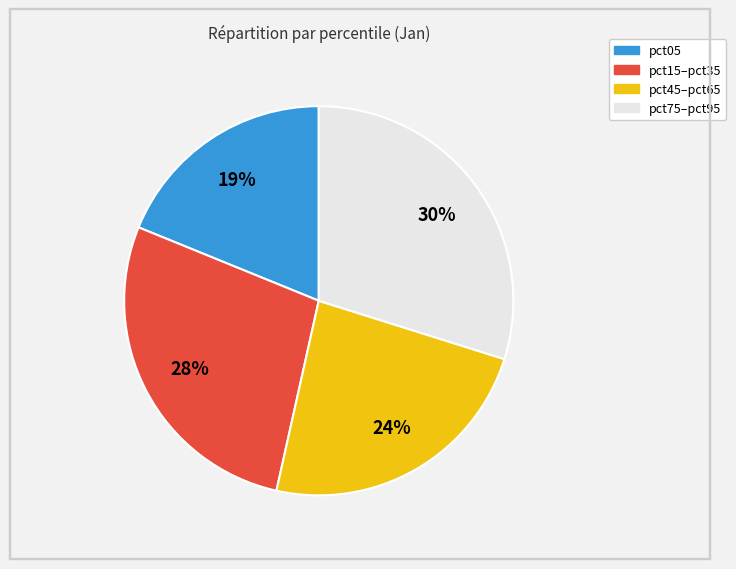

To the nearest percent, what is the difference between the largest and smallest slice percentages?

11%